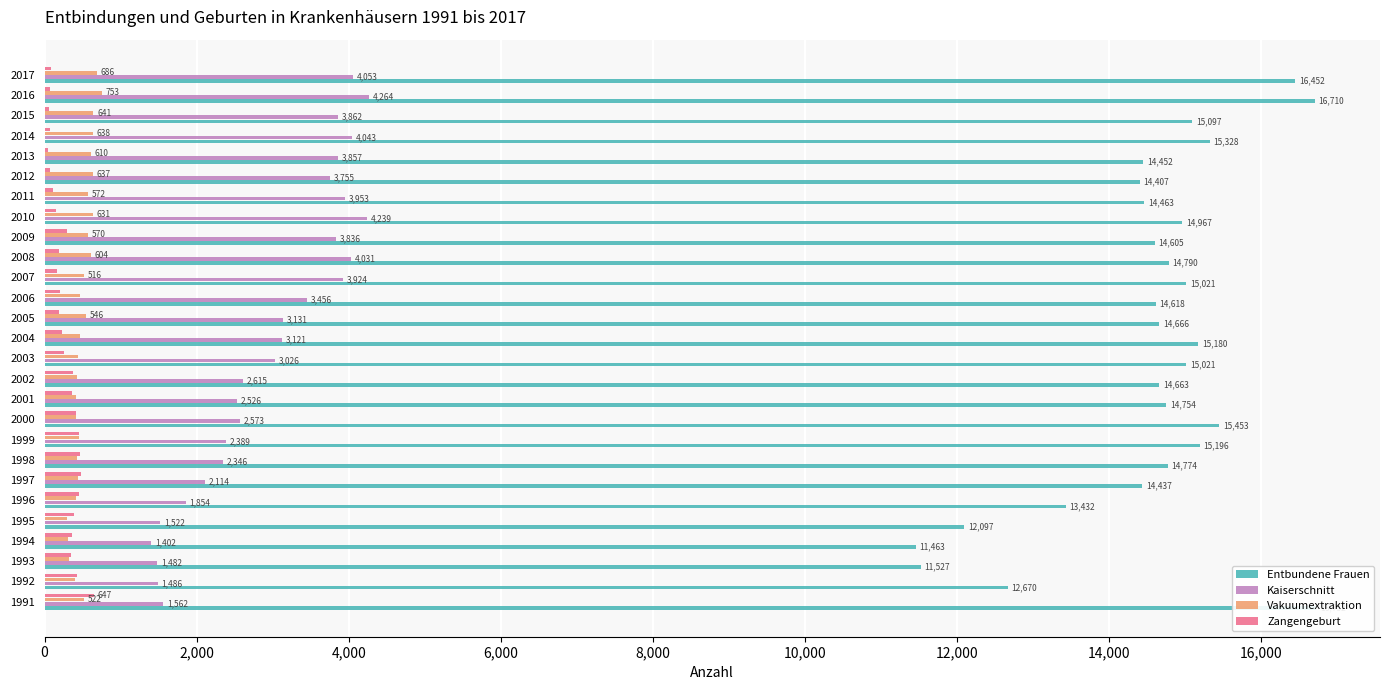

What is the difference between the maximum and minimum values in the Vakuumextraktion series?

453